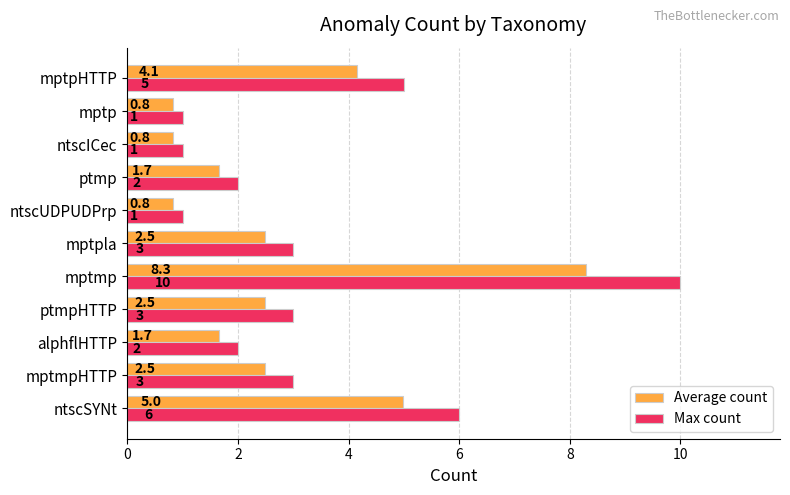

Which series has the largest total across all categories?

Max count